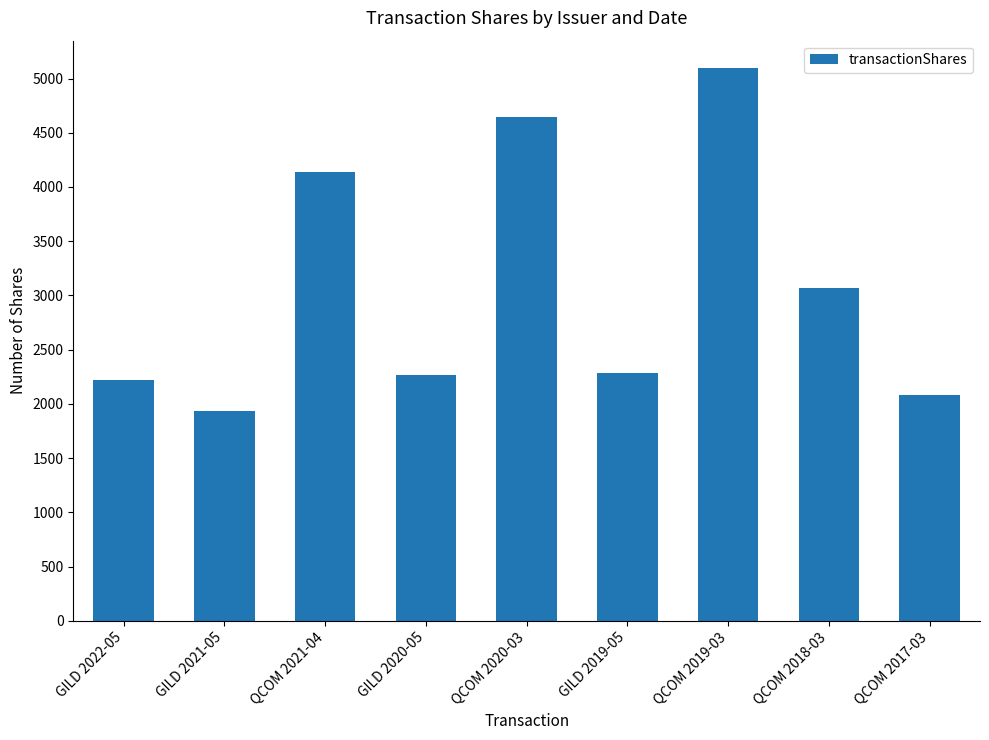

How many data points are less than 2283?

4